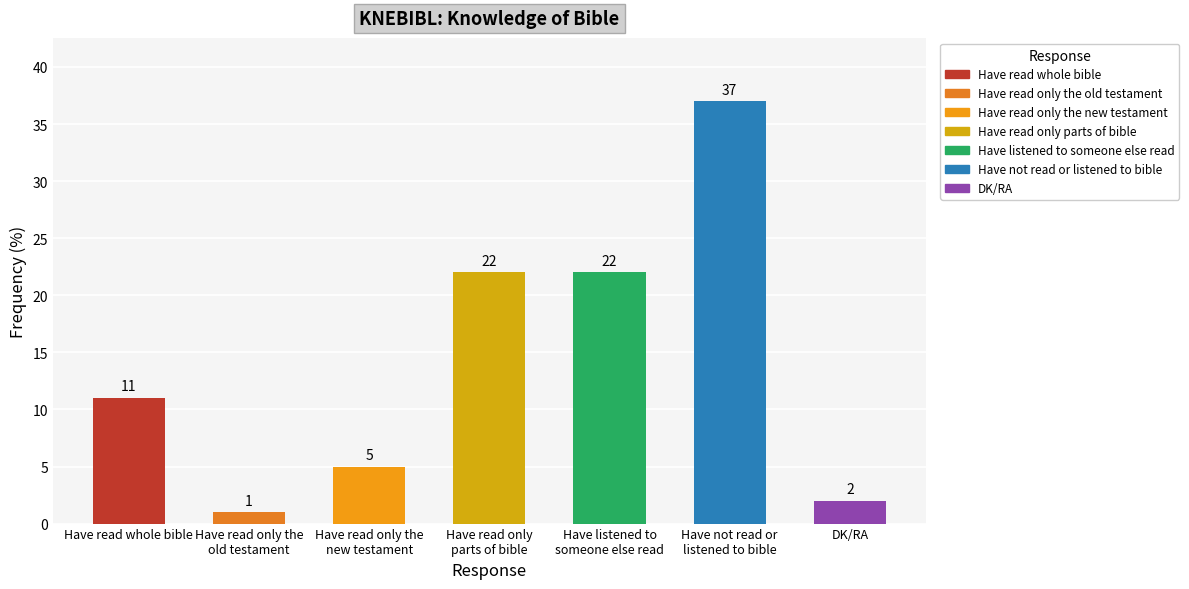

What is the sum of all values?

100